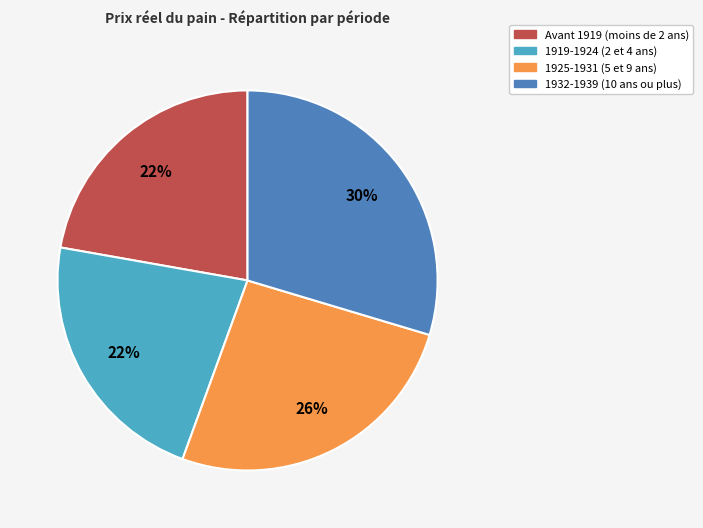

Which has a higher value, 1932-1939 (10 ans ou plus) or Avant 1919 (moins de 2 ans)?

1932-1939 (10 ans ou plus)